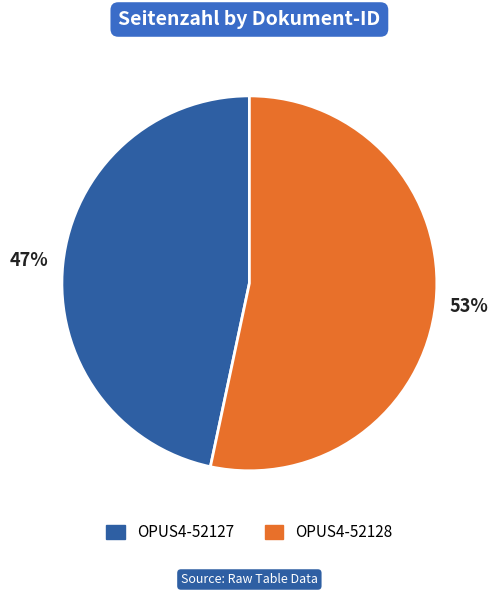

Which slice represents more than half of the pie?

OPUS4-52128